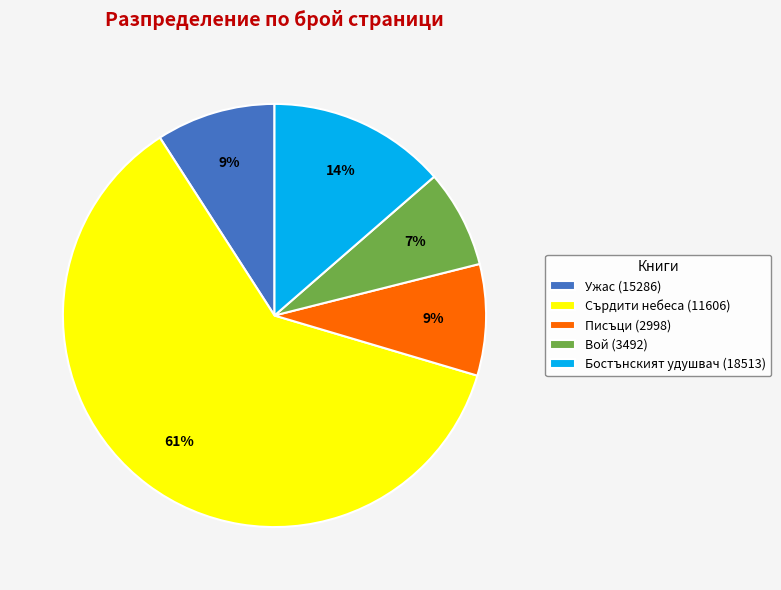

What is the majority slice?

Сърдити небеса (11606)